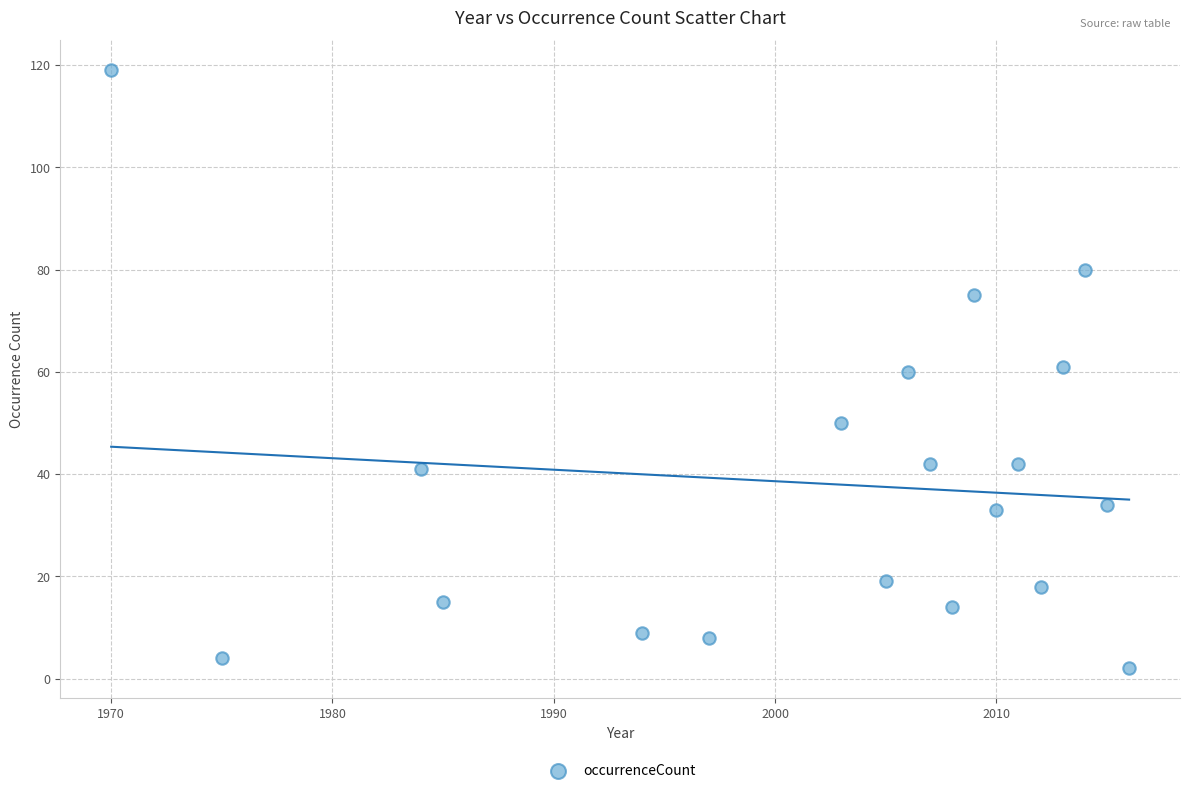

What is the range of X values (max minus min)?

46